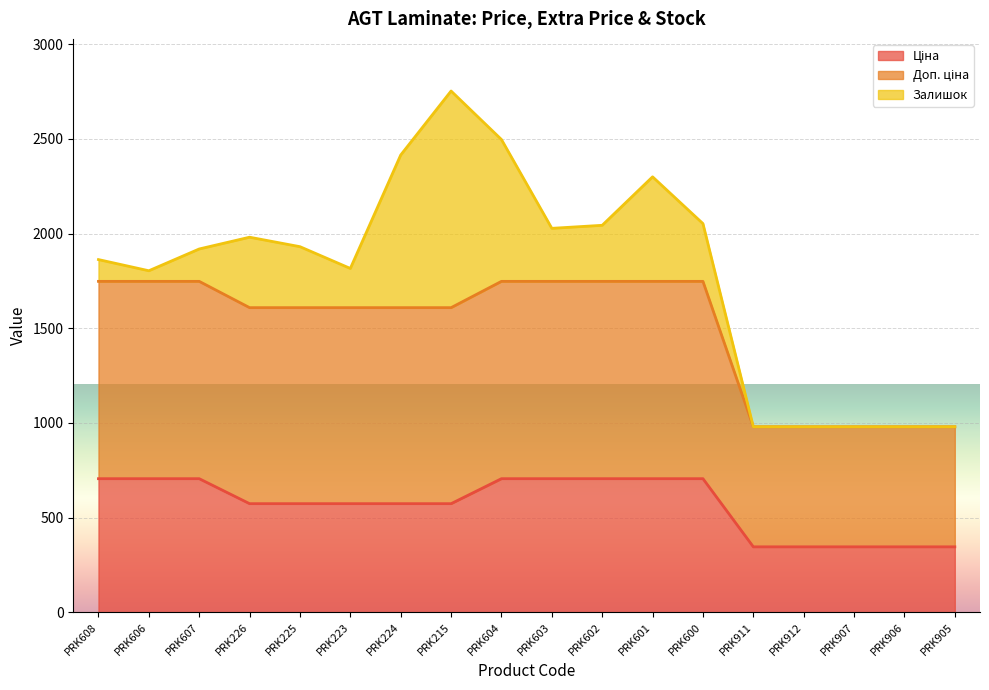

What is the total value across all series at PRK600?

2052.5